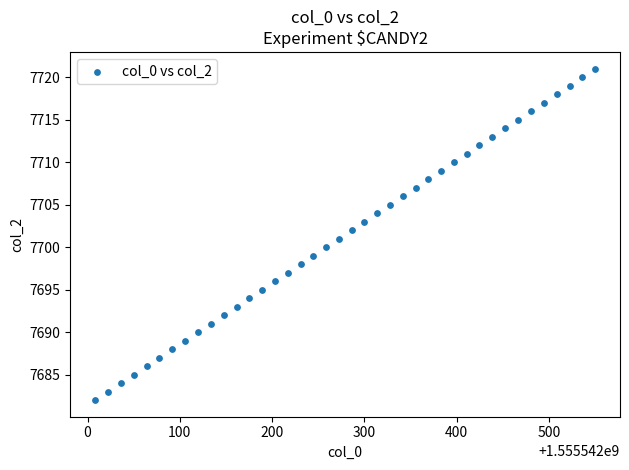

What is the range of Y values (max minus min)?

39